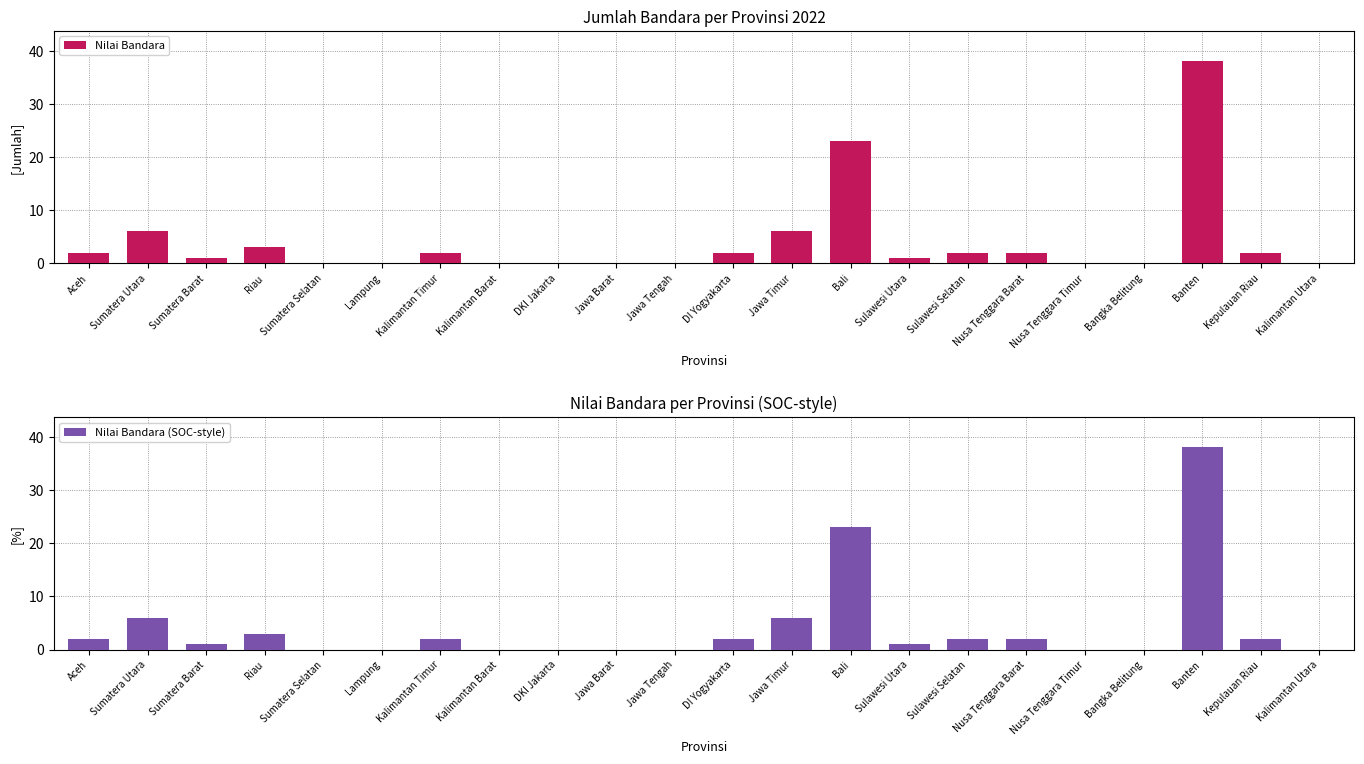

Are the bars horizontal?

No